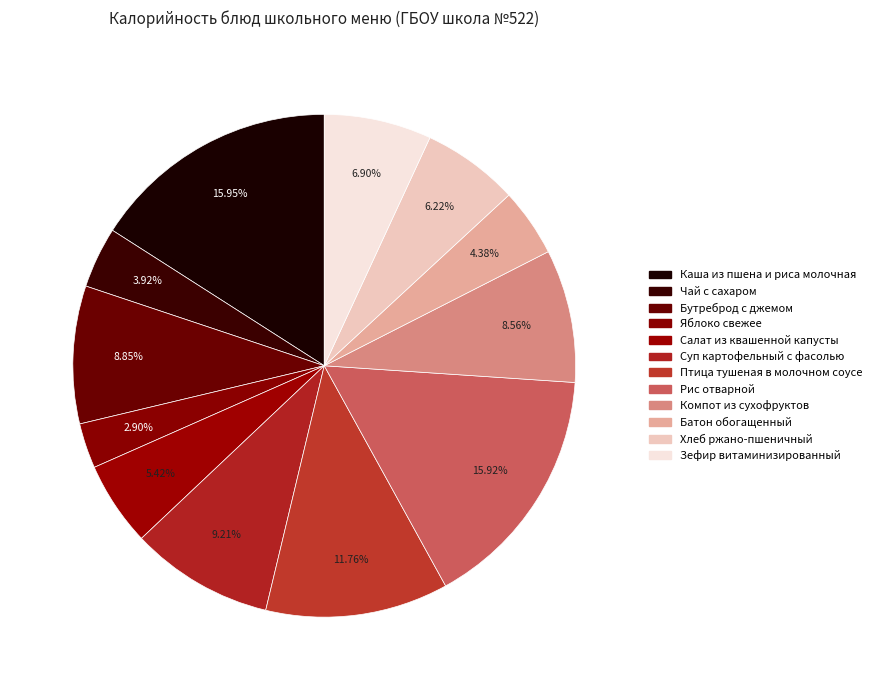

What is the largest slice in the pie chart?

Каша из пшена и риса молочная